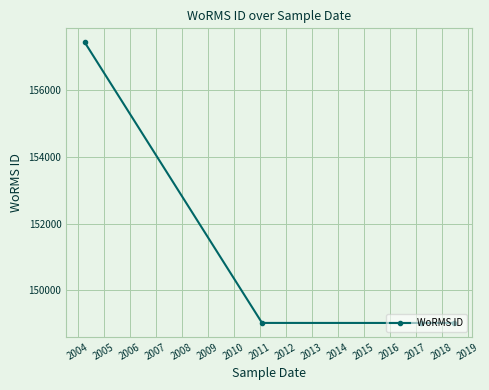

What is the difference between the maximum and minimum values?

8416